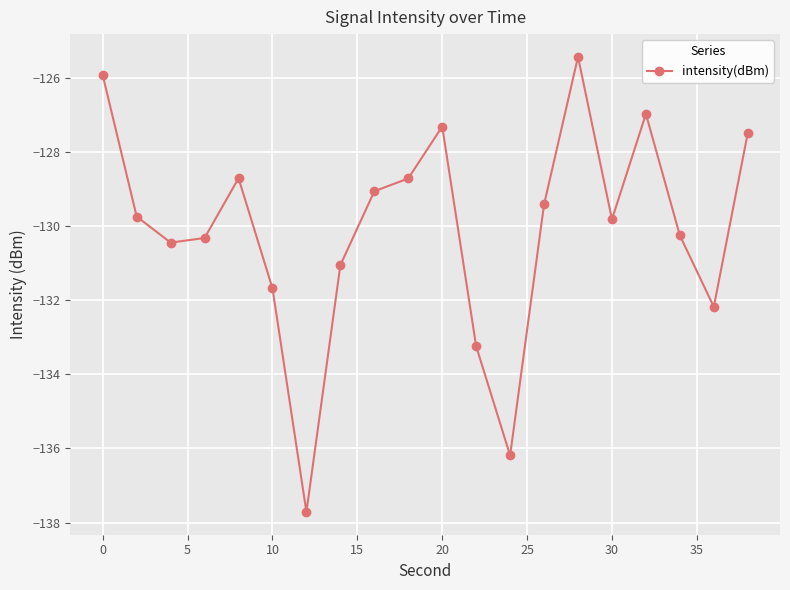

What is the smallest value displayed?

-137.7